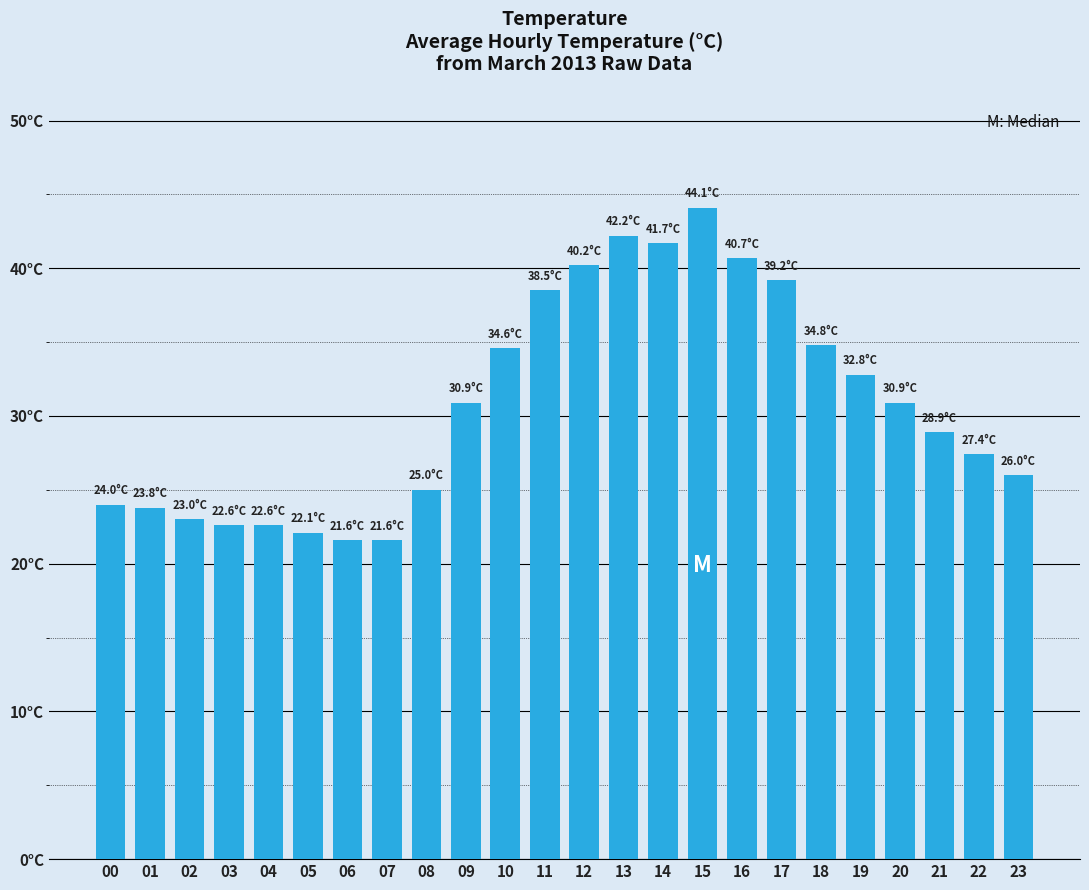

Rank the categories by value from highest to lowest.

15, 13, 14, 16, 12, 17, 11, 18, 10, 19, 09, 20, 21, 22, 23, 08, 00, 01, 02, 03, 04, 05, 06, 07